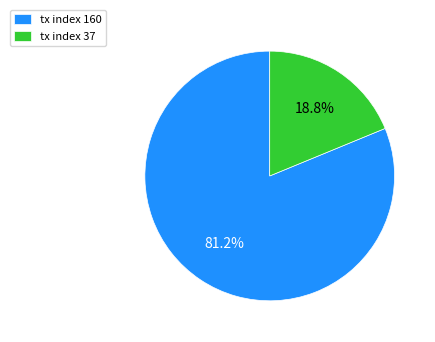

To the nearest percent, what is the difference between the tx index 160 and tx index 37 slice percentages?

62%